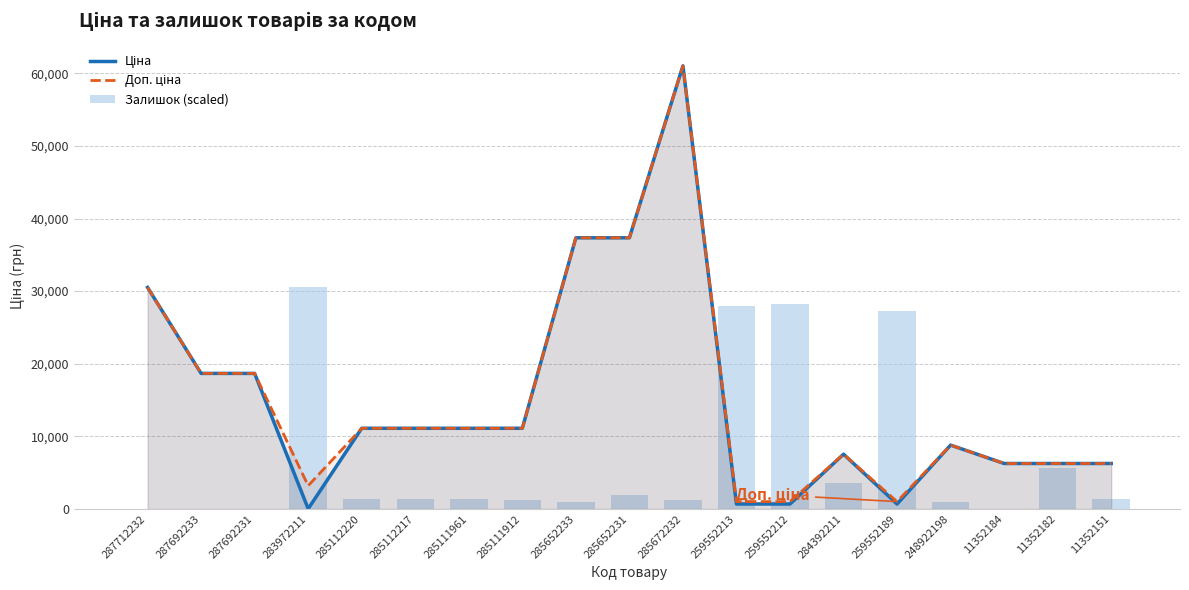

What are all the series names shown in the legend?

Ціна, Доп. ціна, Залишок (scaled)